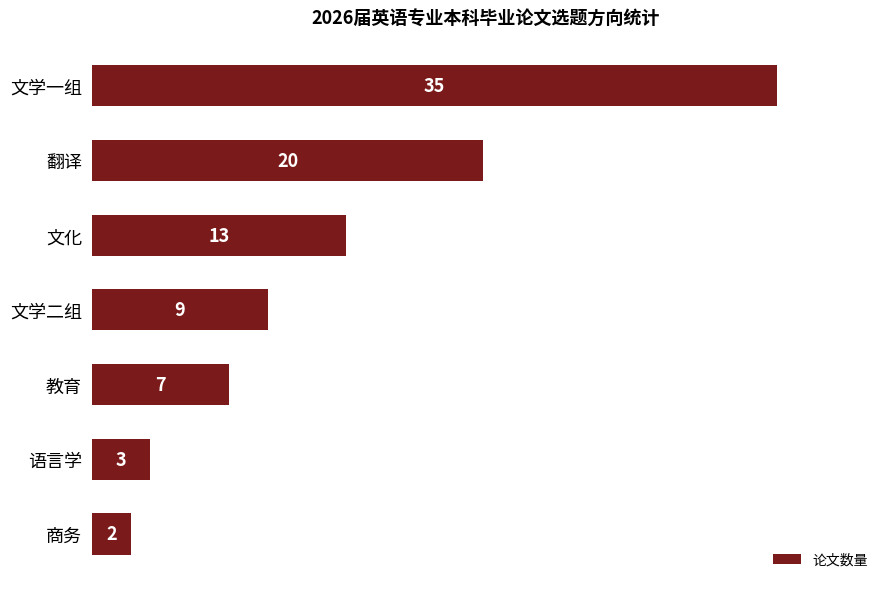

True or false: the data shows 47 at 文学一组.

False